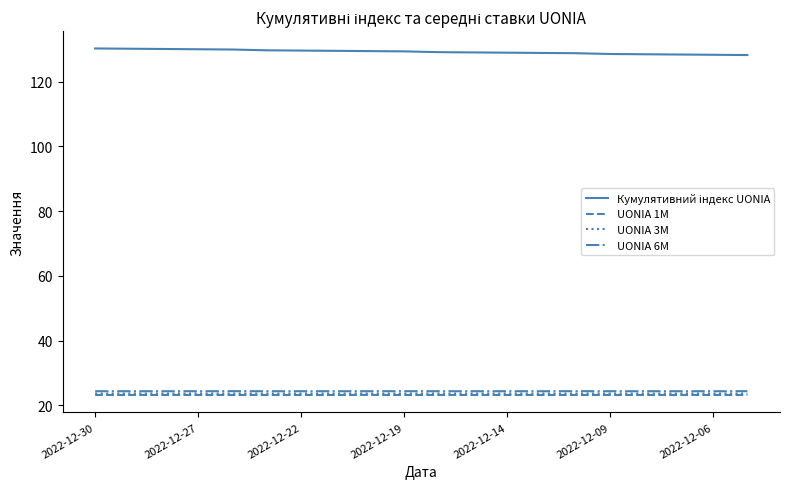

What is the maximum value shown in the chart?

130.3